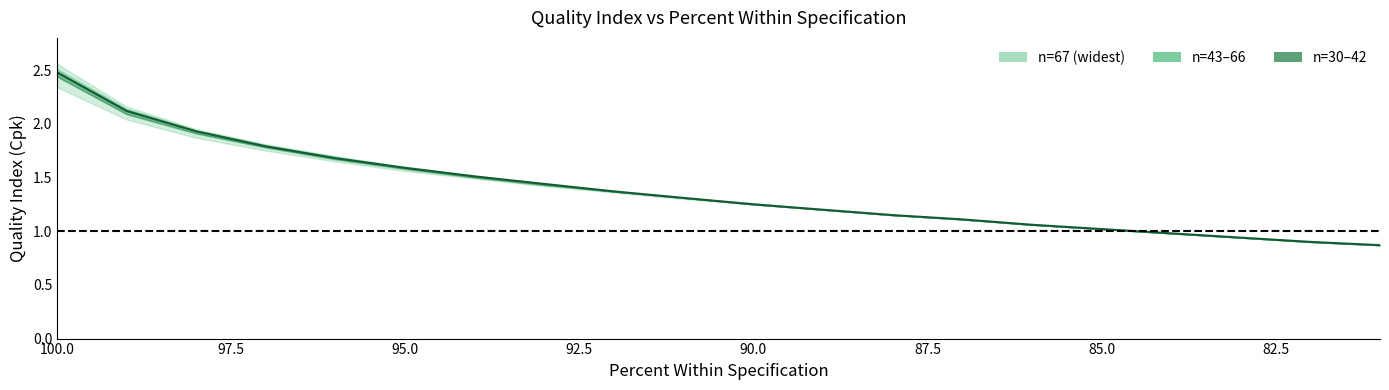

True or false: the data shows 1.5 at 95.0.

True